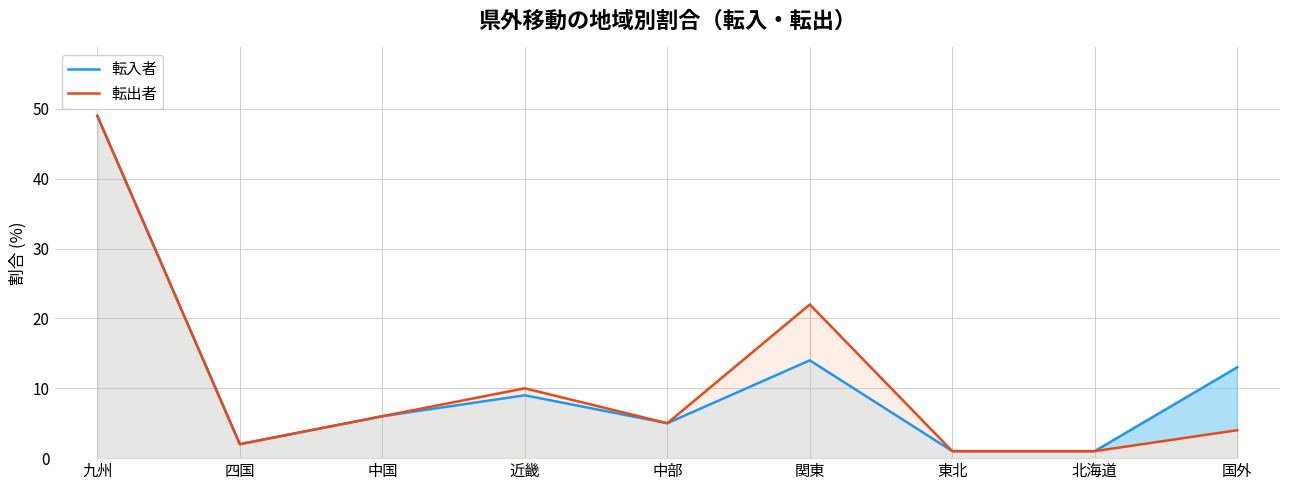

What is the average value of the 転入者 series?

11